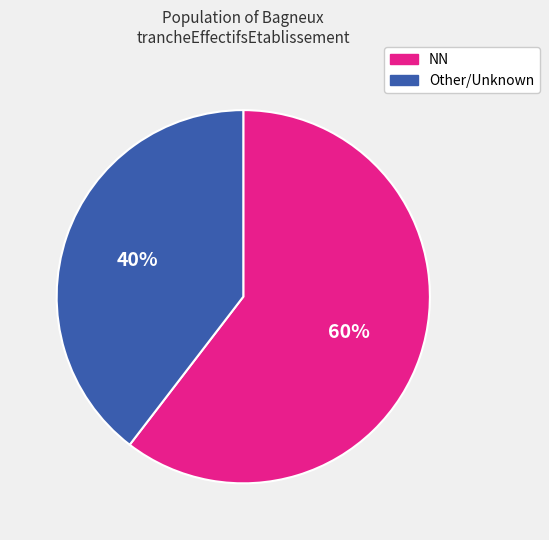

Is there a majority slice in this chart?

Yes